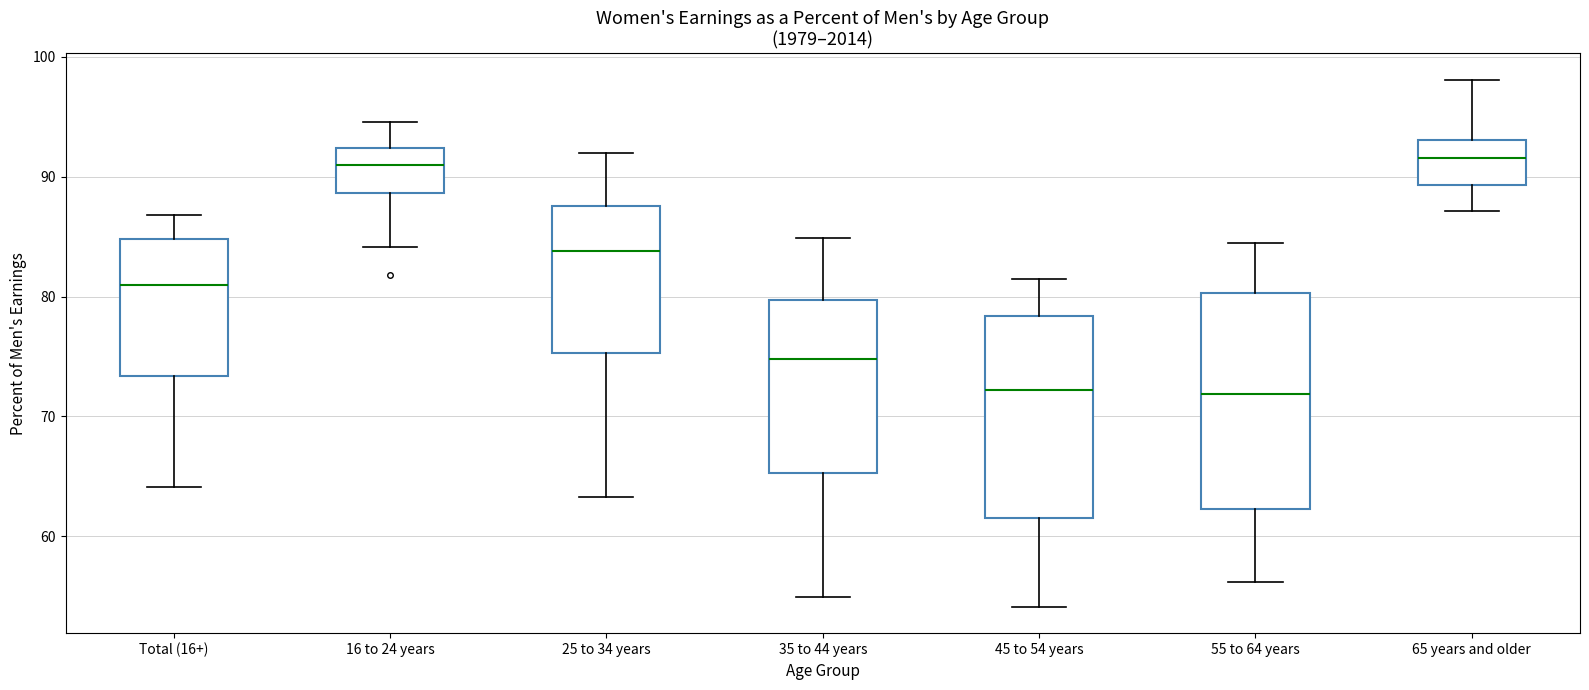

Reading left to right, read every box against the y-axis: the position of its median line, the range the box covers, and the ends of its whiskers. The values are not printed on the chart, so give them approximately, as read against the axis.

Total (16+): median 81, box 73 to 85, whiskers 64 to 87
16 to 24 years: median 91, box 89 to 92, whiskers 84 to 95
25 to 34 years: median 84, box 75 to 88, whiskers 63 to 92
35 to 44 years: median 75, box 65 to 80, whiskers 55 to 85
45 to 54 years: median 72, box 62 to 78, whiskers 54 to 82
55 to 64 years: median 72, box 62 to 80, whiskers 56 to 85
65 years and older: median 92, box 89 to 93, whiskers 87 to 98